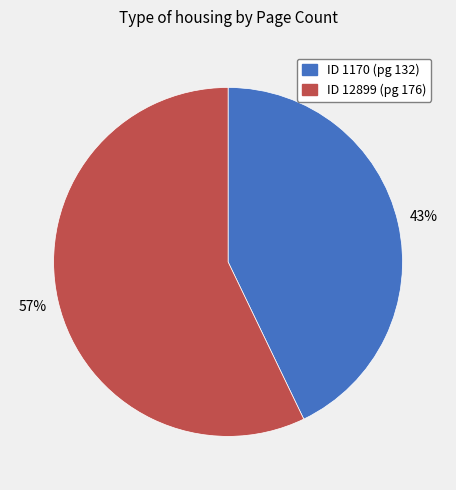

To the nearest percent, what is the difference between the largest and smallest slice percentages?

14%